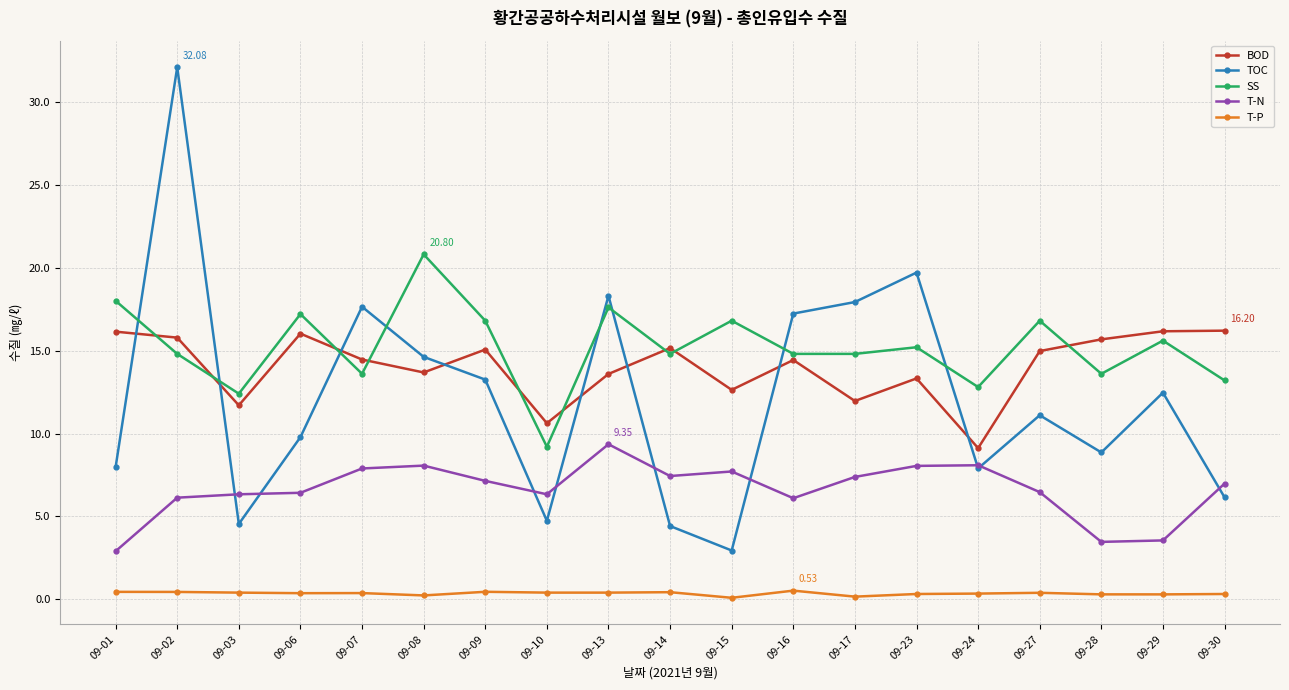

Where is the first local minimum for BOD?

09-03